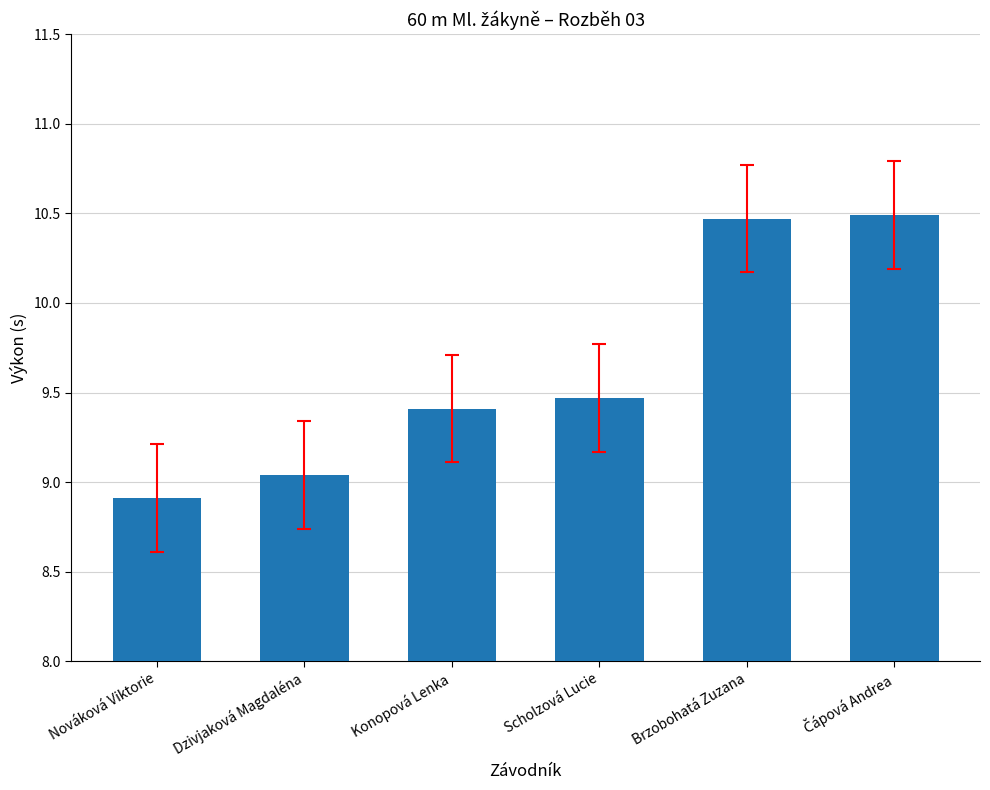

What is the difference between the second highest and minimum values?

1.6